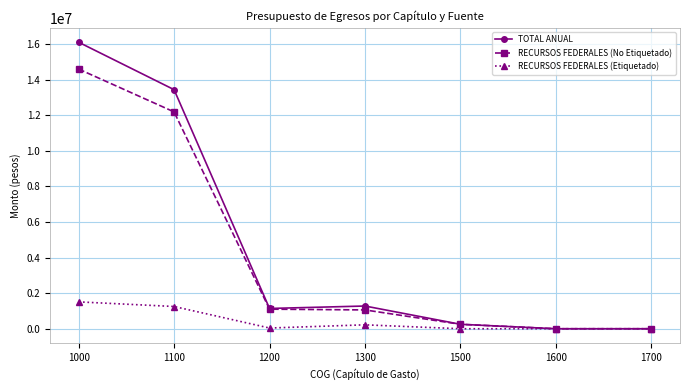

At which category is the sum across all series the highest?

1000